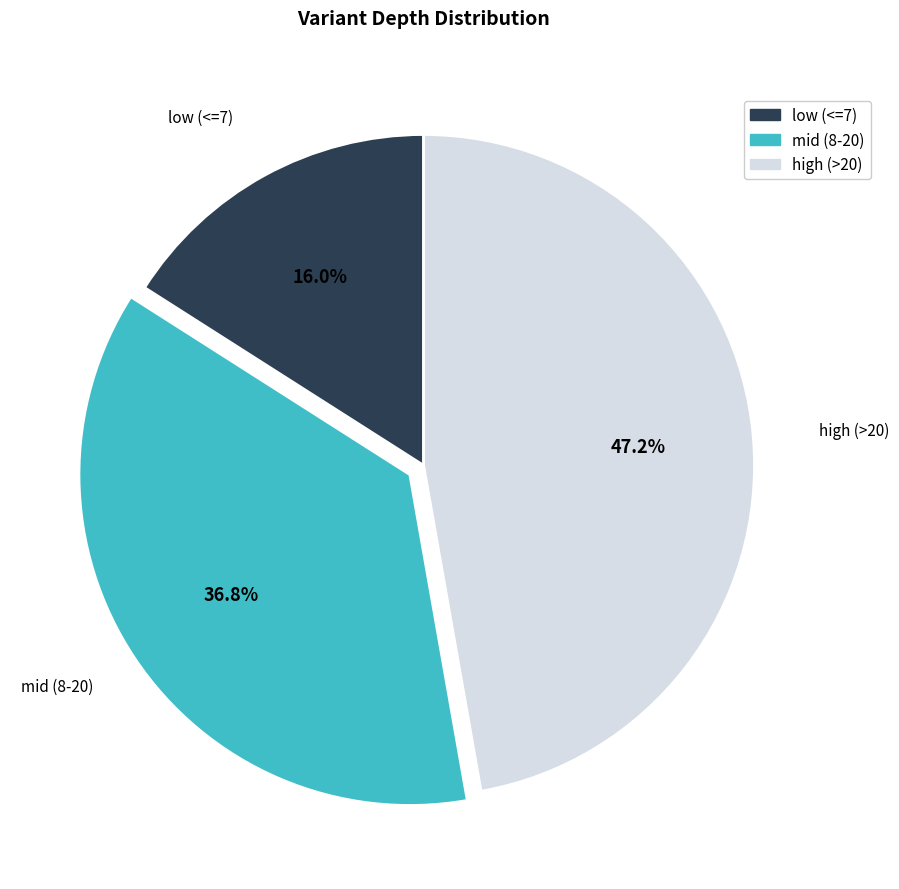

Does any single category account for the majority?

No